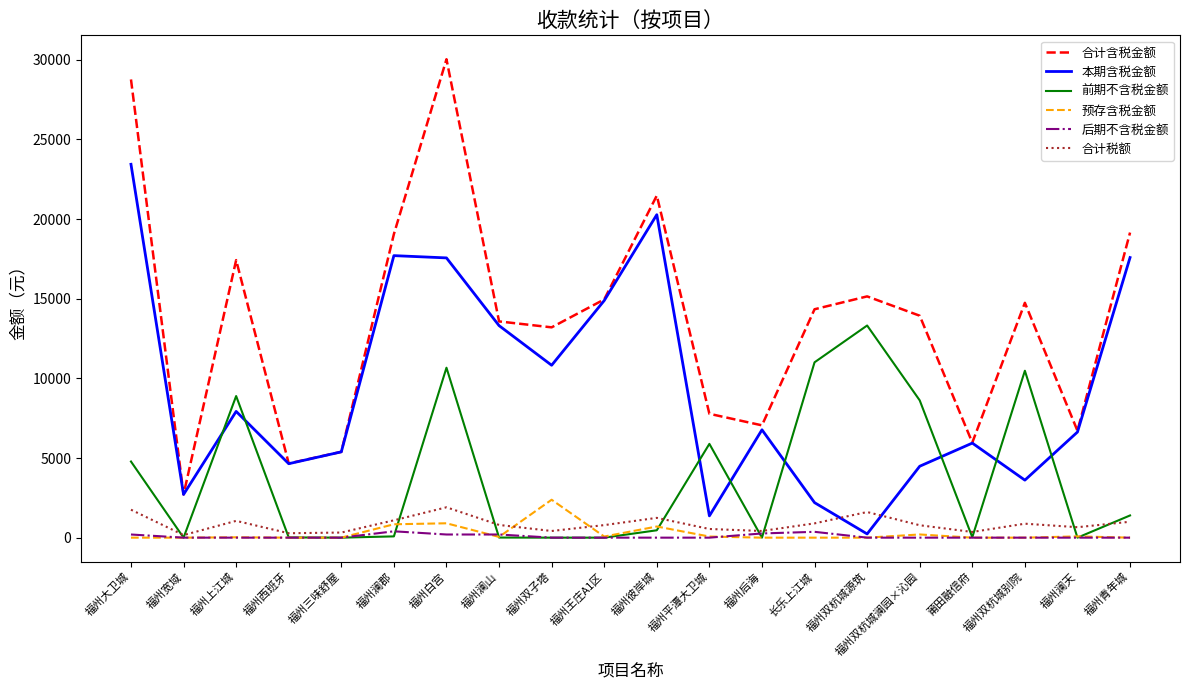

Does the chart display data point markers on the line(s)?

No